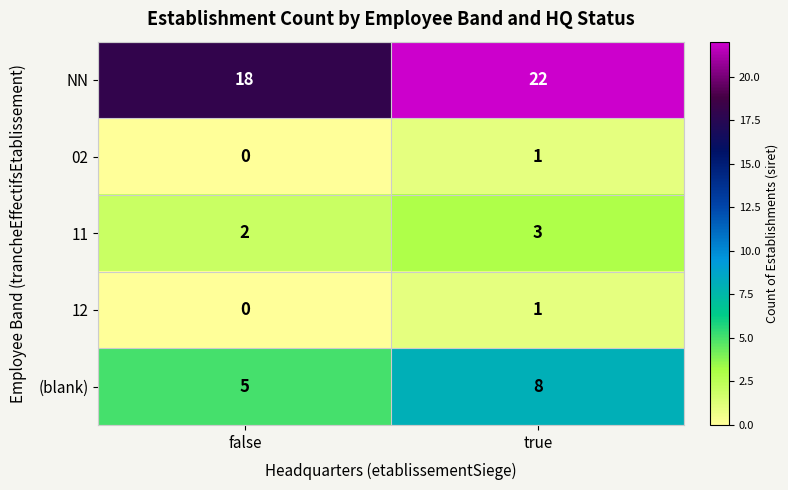

What is the spread (max minus min) of values at false?

18